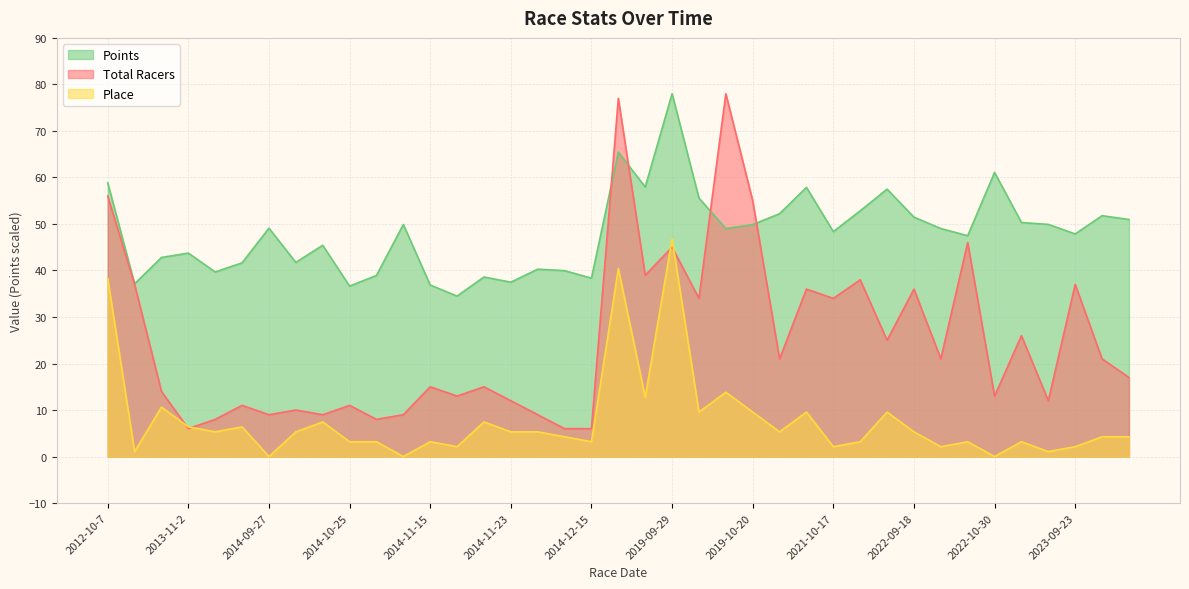

Does the chart display data point markers on the line(s)?

No